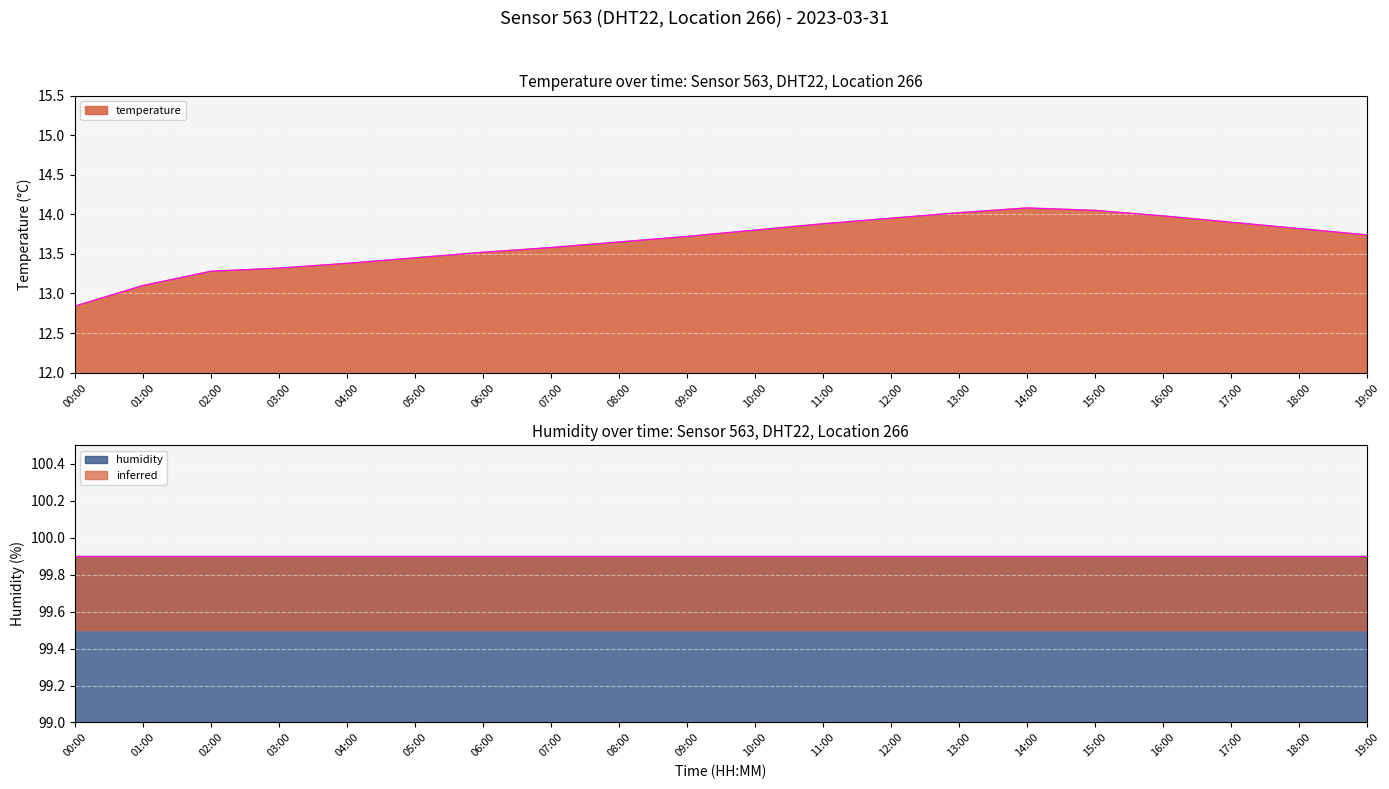

What position from the right is 08:00?

12